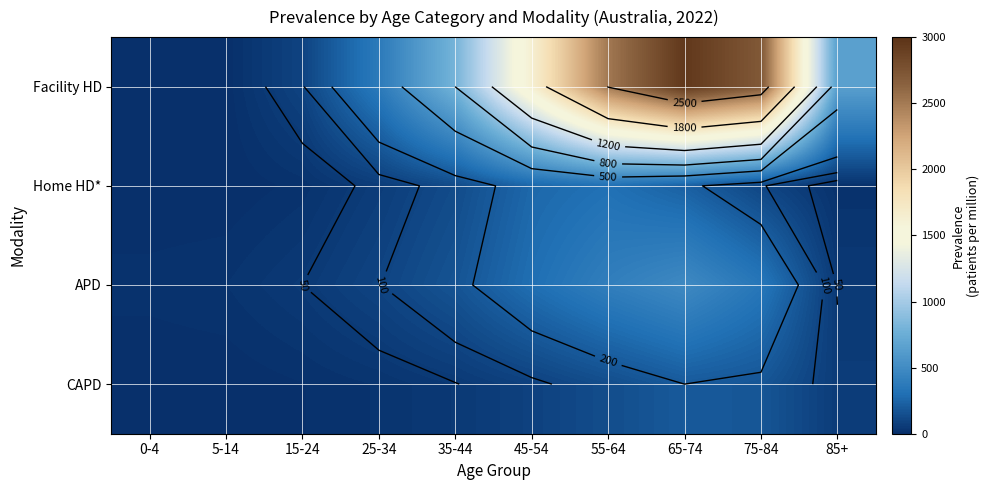

What is the difference between the highest and lowest values at 75-84?

2606